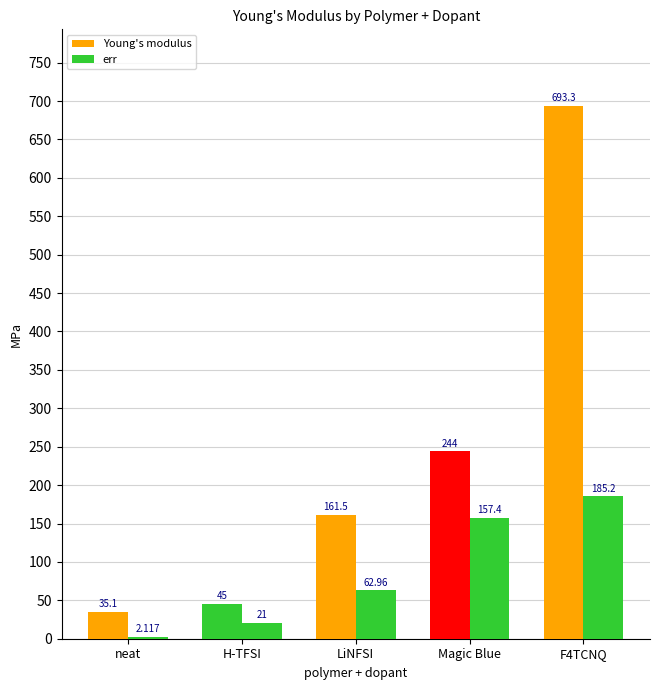

Read the err value at Magic Blue.

157.4